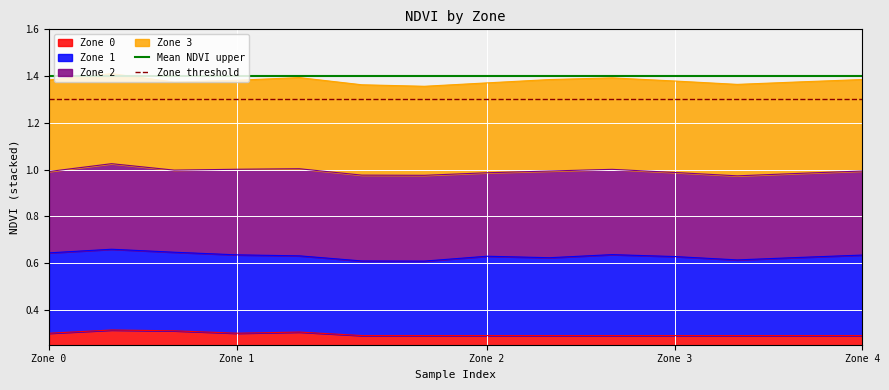

What is the sum of all Mean NDVI upper values?

2.8